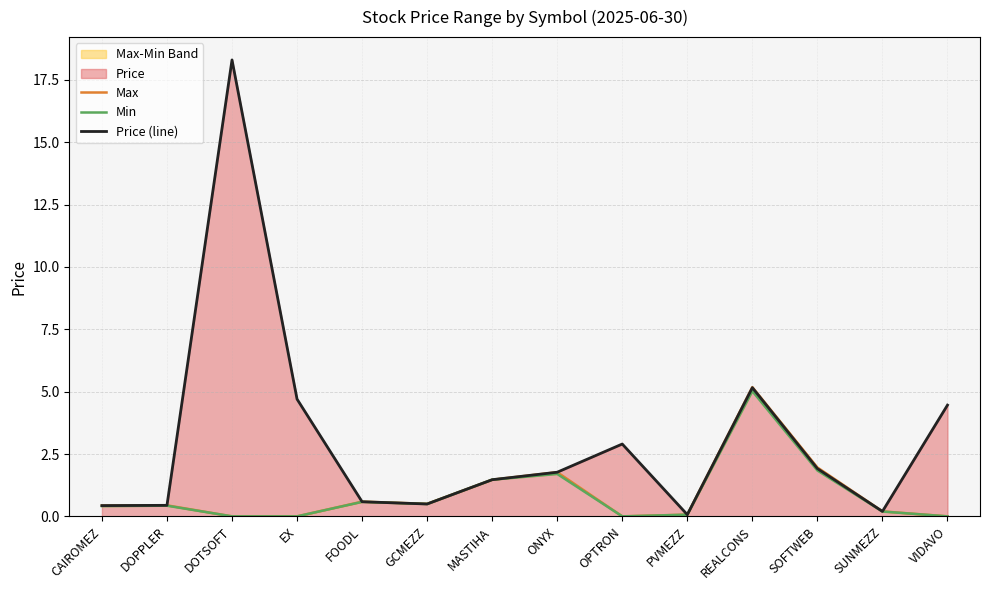

What is the value of the Max point at the 2nd from the left?

0.4